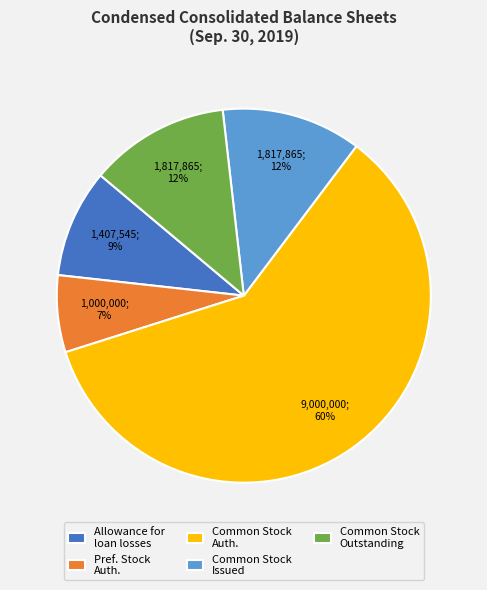

True or false: Allowance for loan losses accounts for 9% of the total.

True